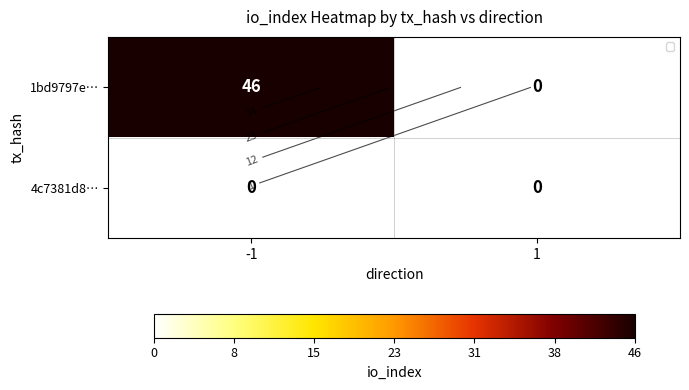

How many 1bd9797e… values are between 0 and 46?

2